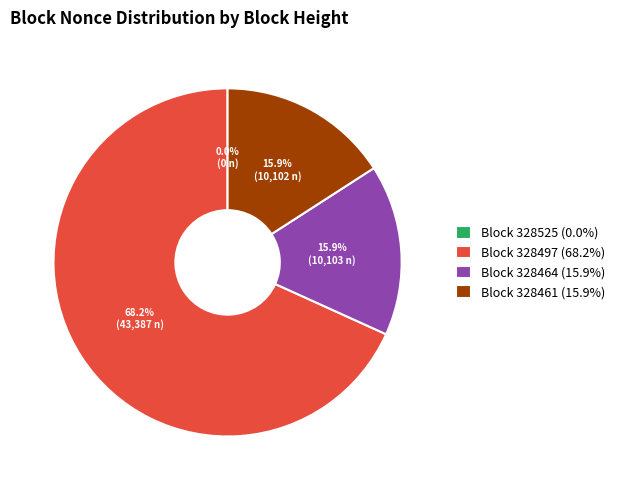

What is the largest slice in the pie chart?

Block 328497 (68.2%)